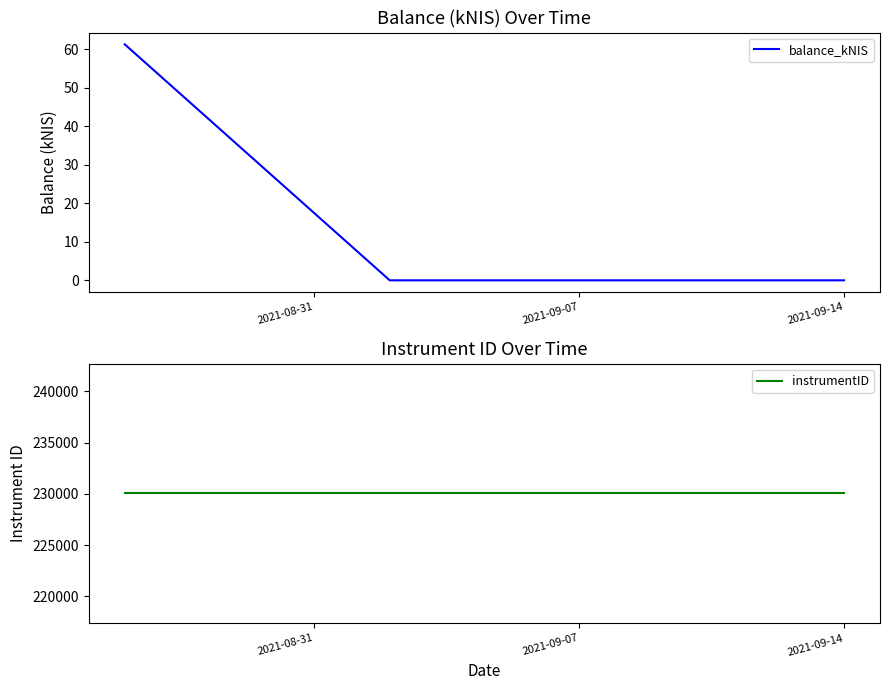

True or false: balance_kNIS has more than 2 points higher than both neighbors.

False